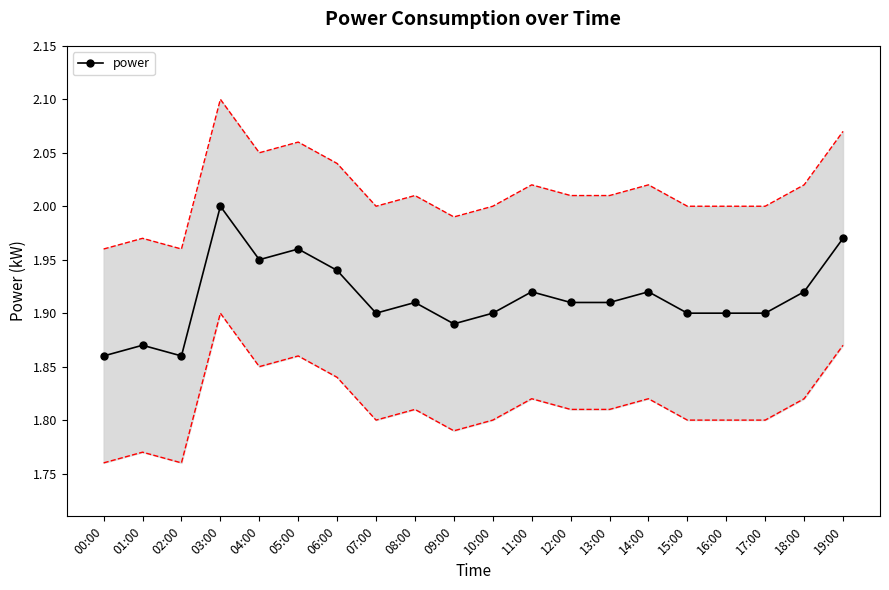

What is the difference between the maximum and minimum values?

0.1